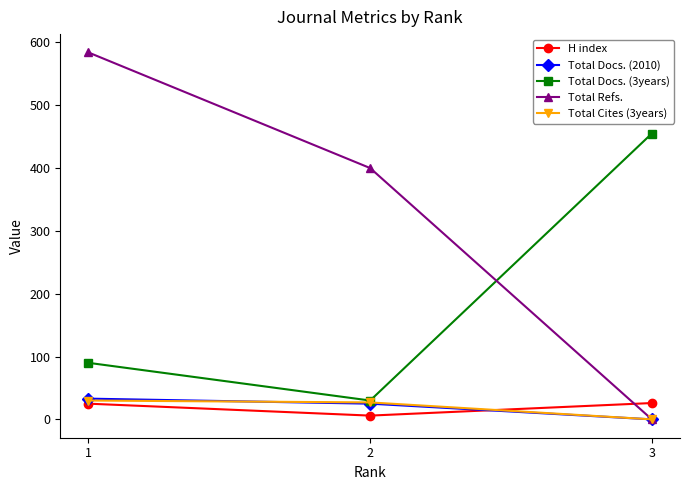

What is the value of the H index point at the 1st from the left?

25